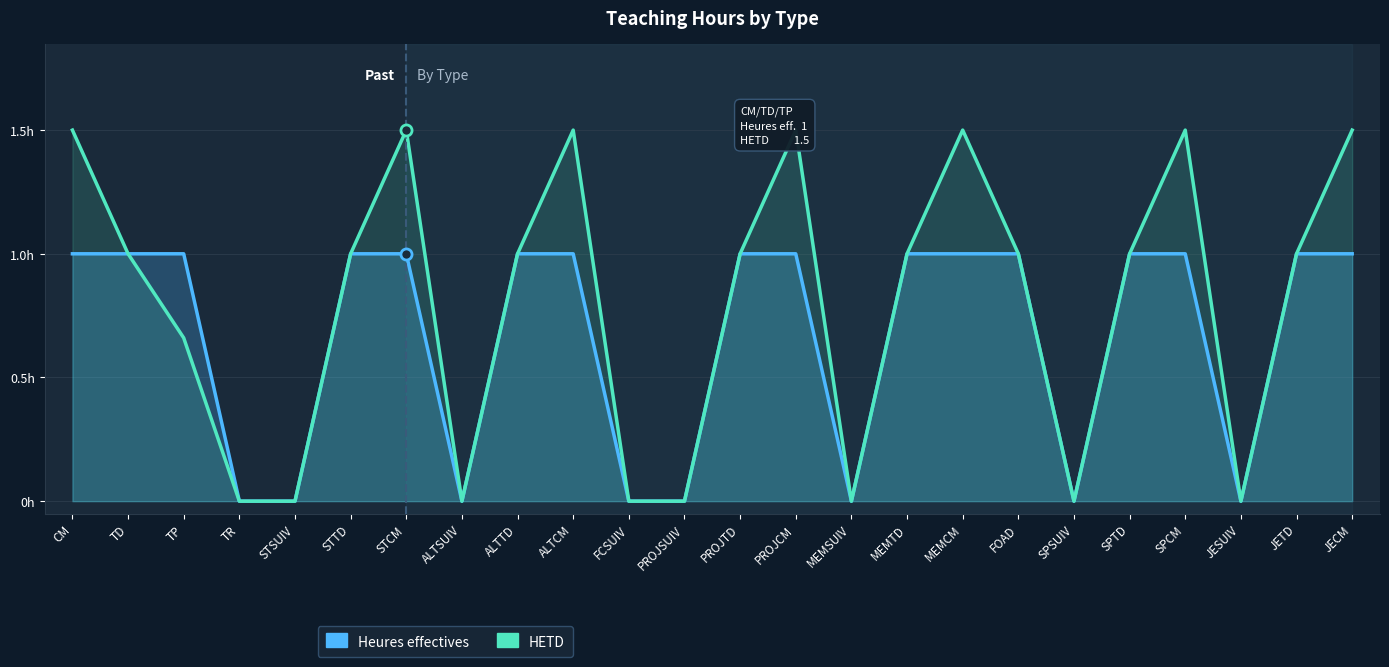

How many series are shown in this chart?

2